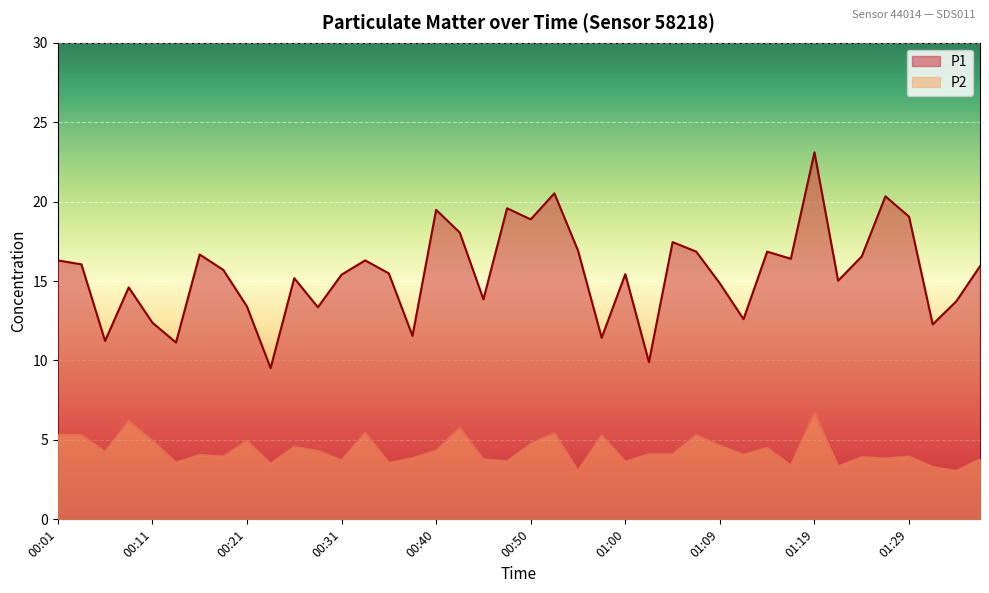

True or false: P2 and P1 intersect in this chart.

False